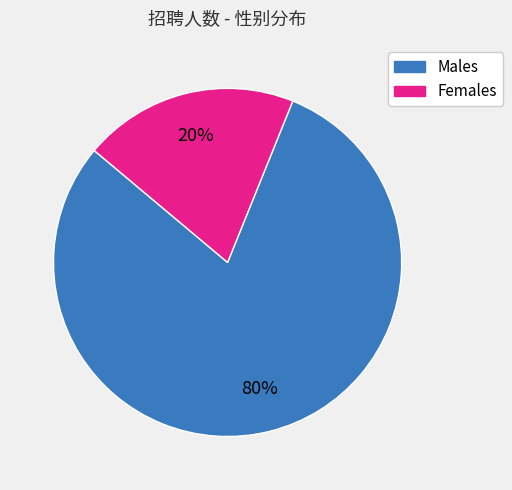

Does any single category account for the majority?

Yes